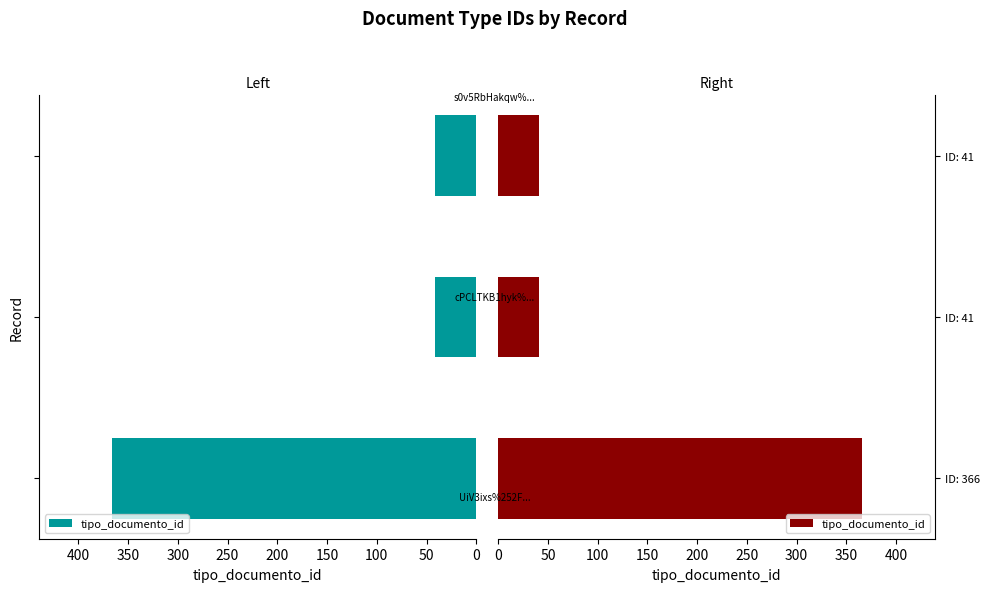

What is the value of the 3rd bar from the left?

41